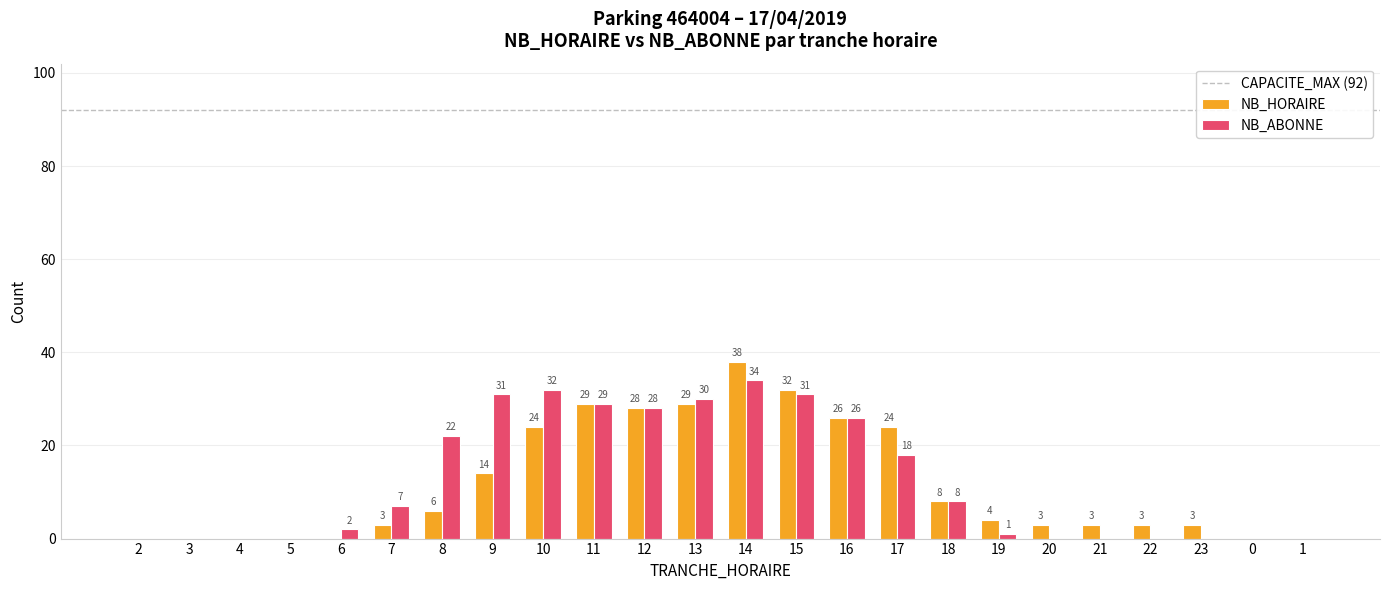

At which label does NB_HORAIRE first exceed 4?

8